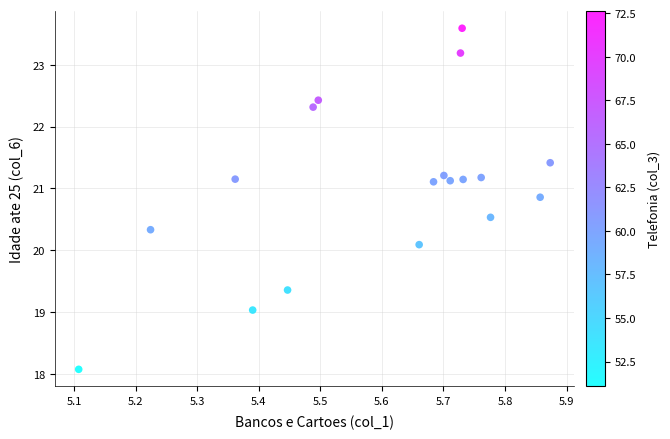

What is the range of Y values (max minus min)?

5.5